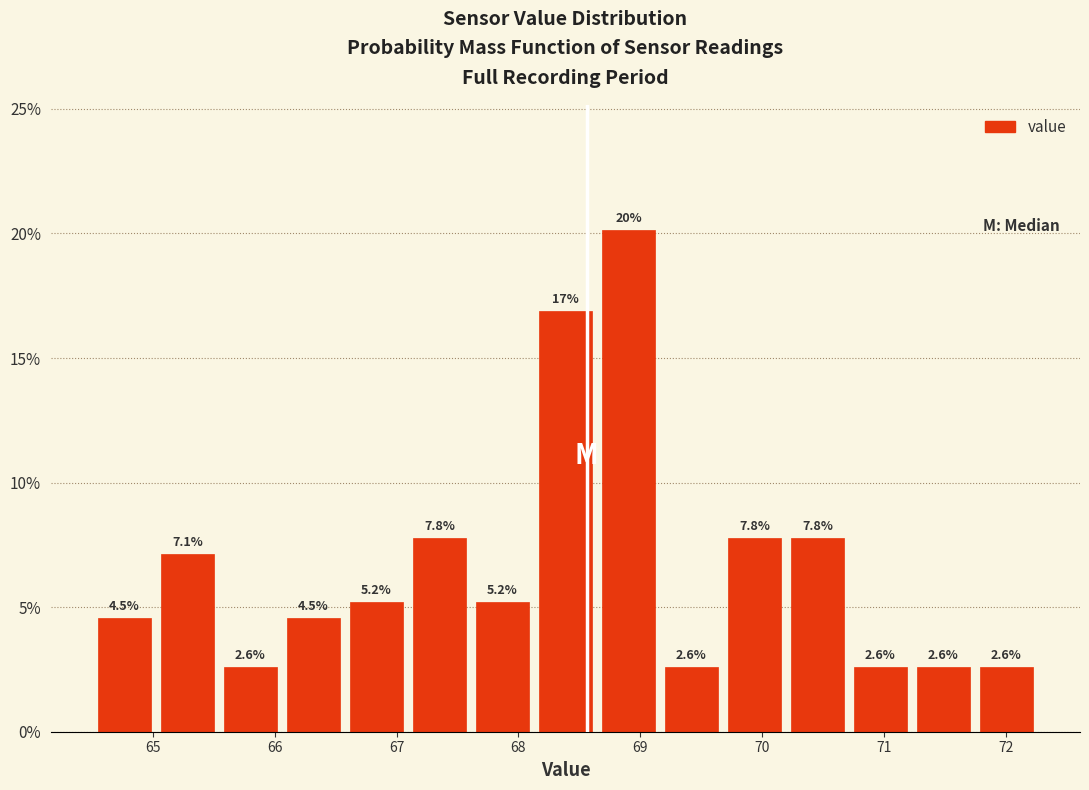

Which range on the x-axis has the tallest bar?

68.6 to 69.2